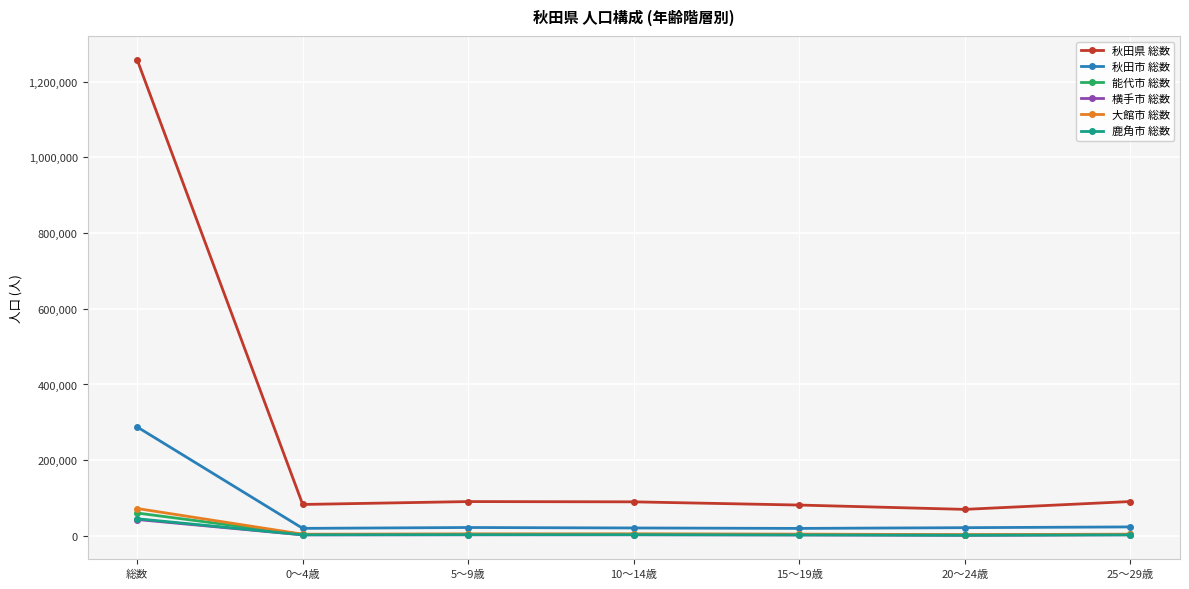

How many lines are shown in the chart?

6